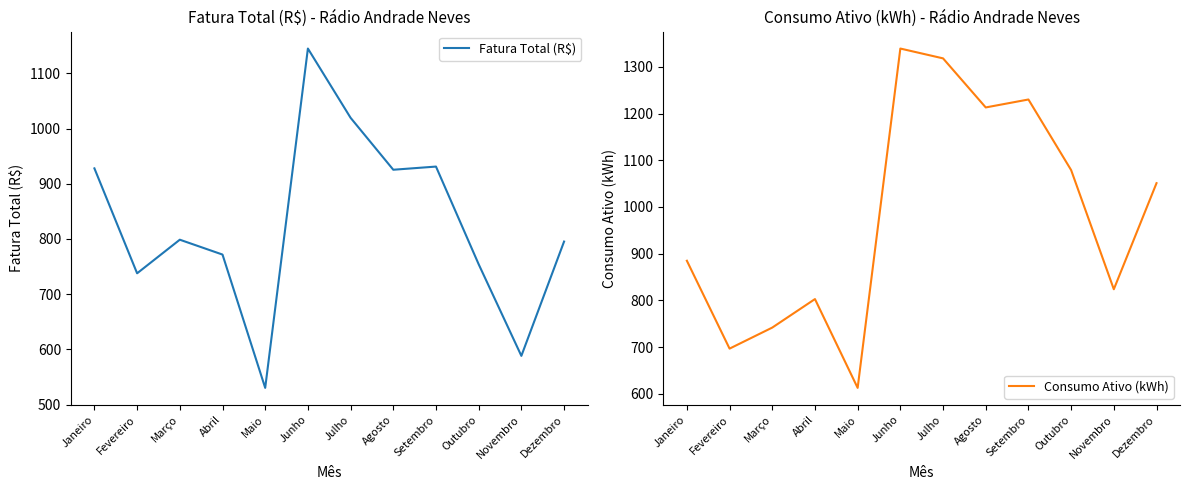

At which category does Fatura Total (R$) reach its first local peak?

Março